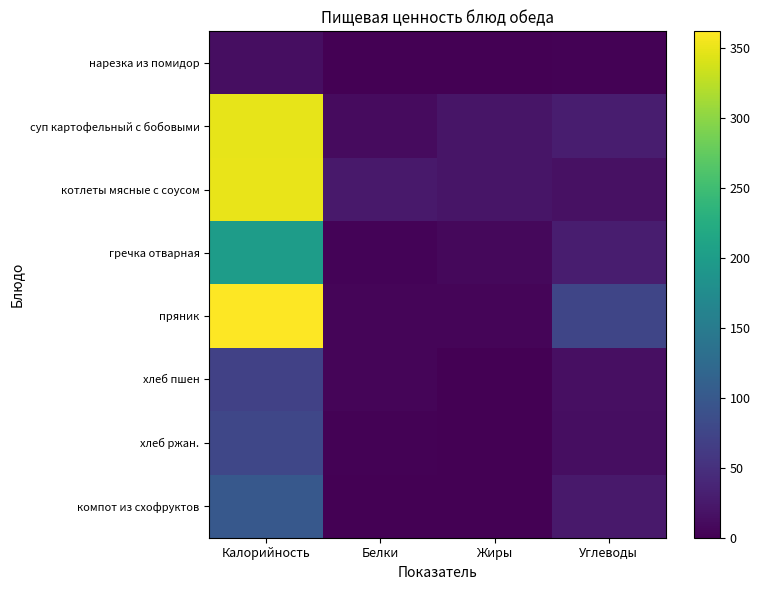

Reading left to right, list all the values displayed in this chart.

нарезка из помидор: Калорийность=14.0	Белки=1.0	Жиры=0.0	Углеводы=2.0
суп картофельный с бобовыми: Калорийность=348.0	Белки=10.7	Жиры=19.8	Углеводы=28.4
котлеты мясные с соусом: Калорийность=350.5	Белки=25.1	Жиры=20.4	Углеводы=16.5
гречка отварная: Калорийность=199.8	Белки=3.6	Жиры=7.4	Углеводы=29.2
пряник: Калорийность=362.0	Белки=5.6	Жиры=5.0	Углеводы=76.3
хлеб пшен: Калорийность=70.0	Белки=4.5	Жиры=1.2	Углеводы=14.6
хлеб ржан.: Калорийность=77.4	Белки=2.5	Жиры=1.0	Углеводы=12.8
компот из схофруктов: Калорийность=100.0	Белки=0.0	Жиры=0.0	Углеводы=25.0